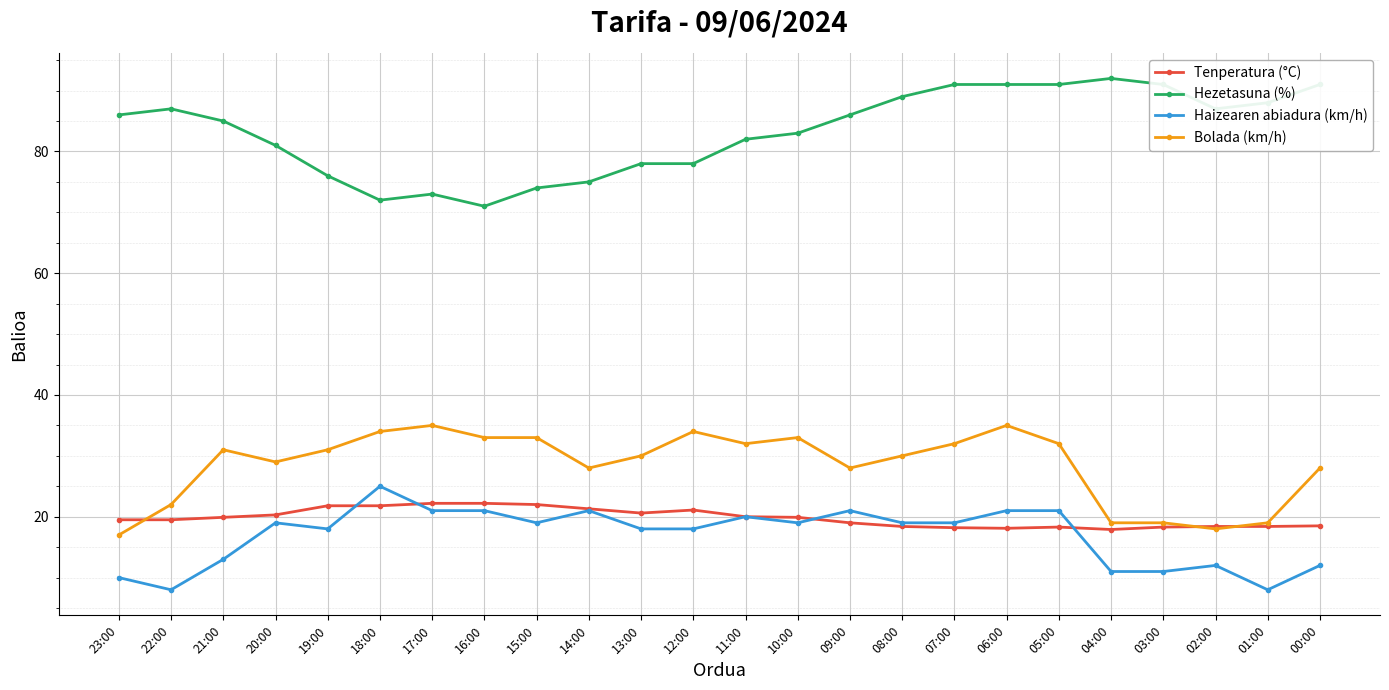

What is the difference between the maximum and minimum values in the Hezetasuna (%) series?

21.0